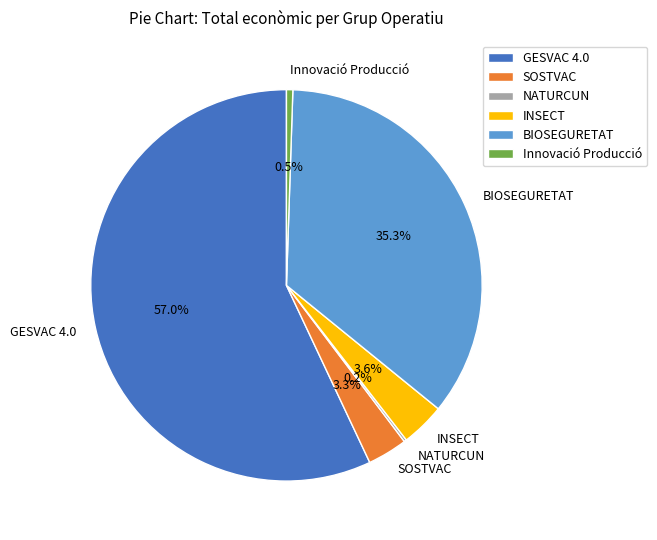

Is the sum of SOSTVAC and Innovació Producció greater than half?

No